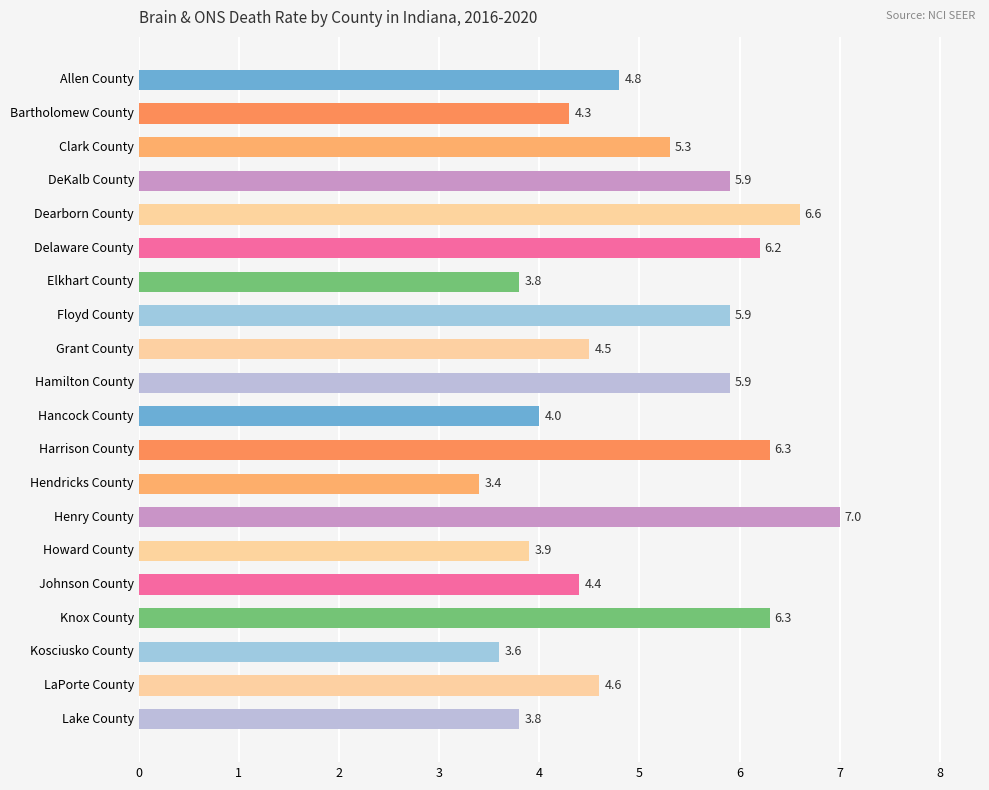

Does the chart contain any negative values?

No